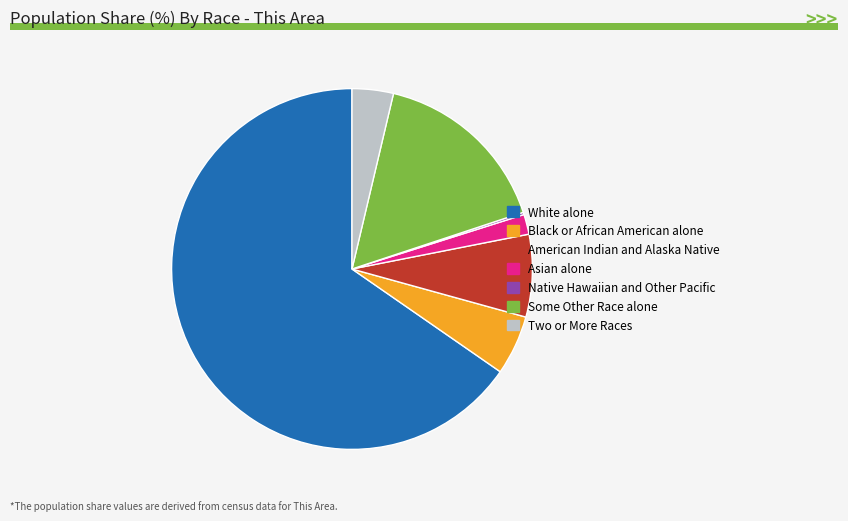

Does White alone represent more than half of the total?

Yes